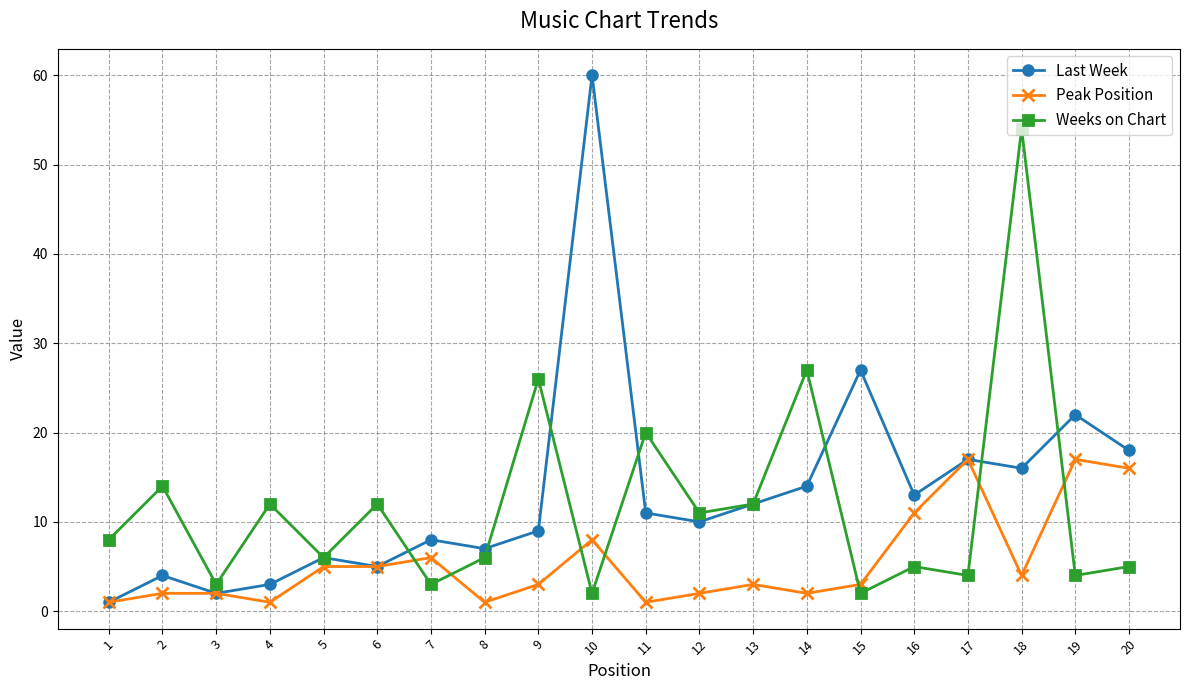

True or false: Peak Position has a value of 0 at 14.

False